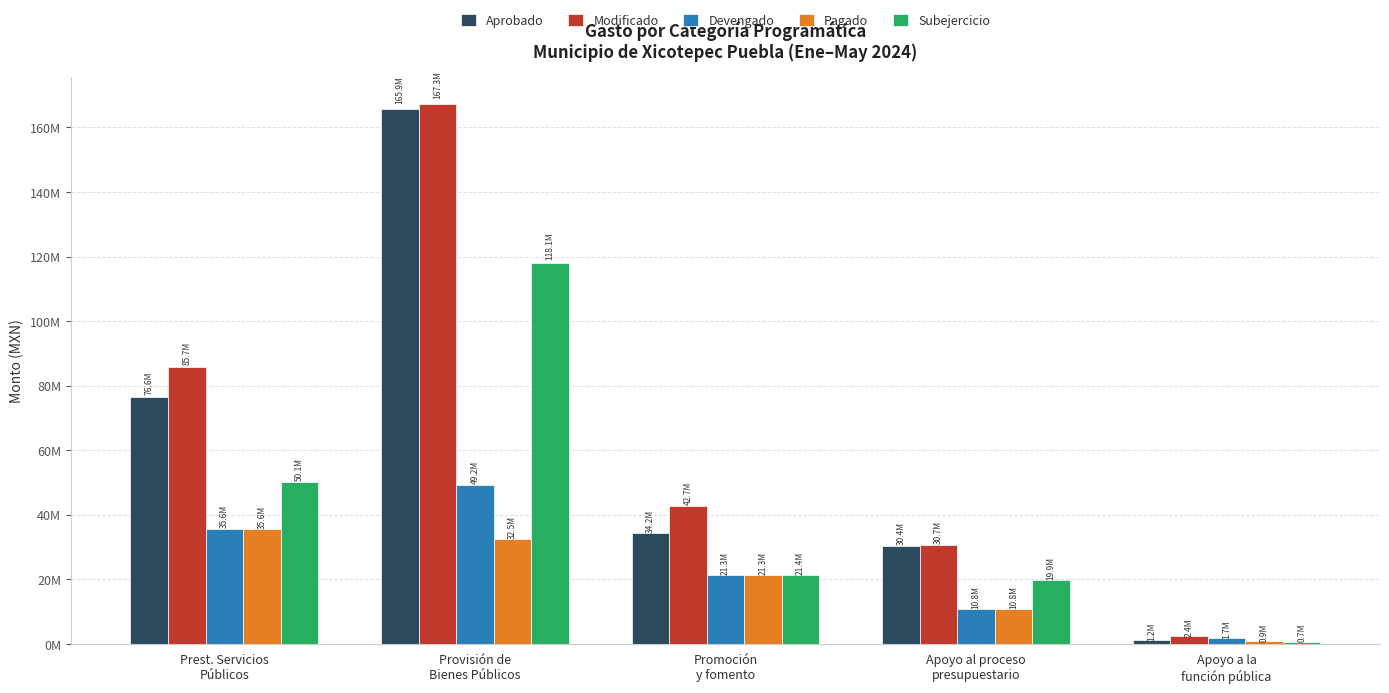

What are all the series names shown in the legend?

Aprobado, Modificado, Devengado, Pagado, Subejercicio